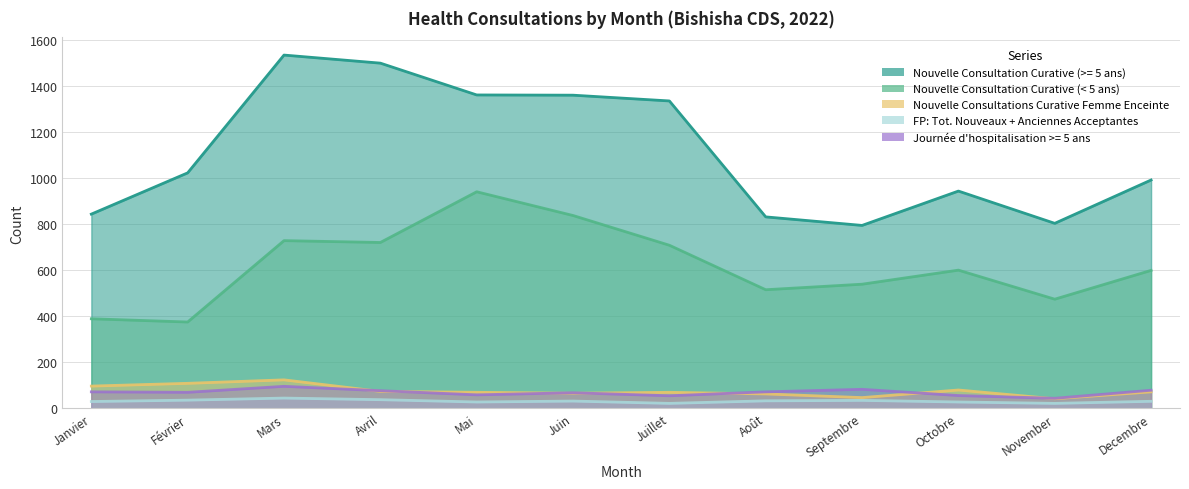

Which series has the widest spread of values?

Nouvelle Consultation Curative (>= 5 ans)